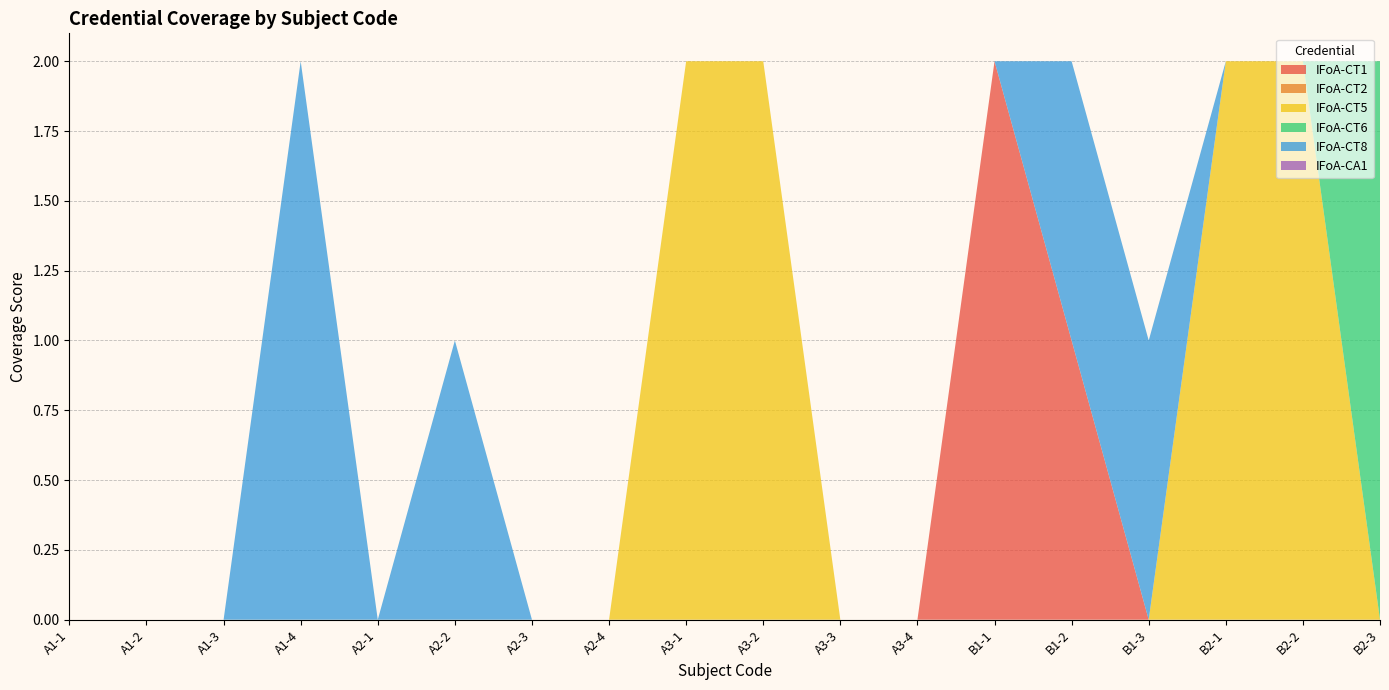

Reading right to left, what are all the values shown in this chart?

IFoA-CT1: B2-3=0	B2-2=0	B2-1=0	B1-3=0	B1-2=1	B1-1=2	A3-4=0	A3-3=0	A3-2=0	A3-1=0	A2-4=0	A2-3=0	A2-2=0	A2-1=0	A1-4=0	A1-3=0	A1-2=0	A1-1=0
IFoA-CT2: B2-3=0	B2-2=0	B2-1=0	B1-3=0	B1-2=0	B1-1=0	A3-4=0	A3-3=0	A3-2=0	A3-1=0	A2-4=0	A2-3=0	A2-2=0	A2-1=0	A1-4=0	A1-3=0	A1-2=0	A1-1=0
IFoA-CT5: B2-3=0	B2-2=2	B2-1=2	B1-3=0	B1-2=0	B1-1=0	A3-4=0	A3-3=0	A3-2=2	A3-1=2	A2-4=0	A2-3=0	A2-2=0	A2-1=0	A1-4=0	A1-3=0	A1-2=0	A1-1=0
IFoA-CT6: B2-3=2	B2-2=0	B2-1=0	B1-3=0	B1-2=0	B1-1=0	A3-4=0	A3-3=0	A3-2=0	A3-1=0	A2-4=0	A2-3=0	A2-2=0	A2-1=0	A1-4=0	A1-3=0	A1-2=0	A1-1=0
IFoA-CT8: B2-3=0	B2-2=0	B2-1=0	B1-3=1	B1-2=1	B1-1=0	A3-4=0	A3-3=0	A3-2=0	A3-1=0	A2-4=0	A2-3=0	A2-2=1	A2-1=0	A1-4=2	A1-3=0	A1-2=0	A1-1=0
IFoA-CA1: B2-3=0	B2-2=0	B2-1=0	B1-3=0	B1-2=0	B1-1=0	A3-4=0	A3-3=0	A3-2=0	A3-1=0	A2-4=0	A2-3=0	A2-2=0	A2-1=0	A1-4=0	A1-3=0	A1-2=0	A1-1=0